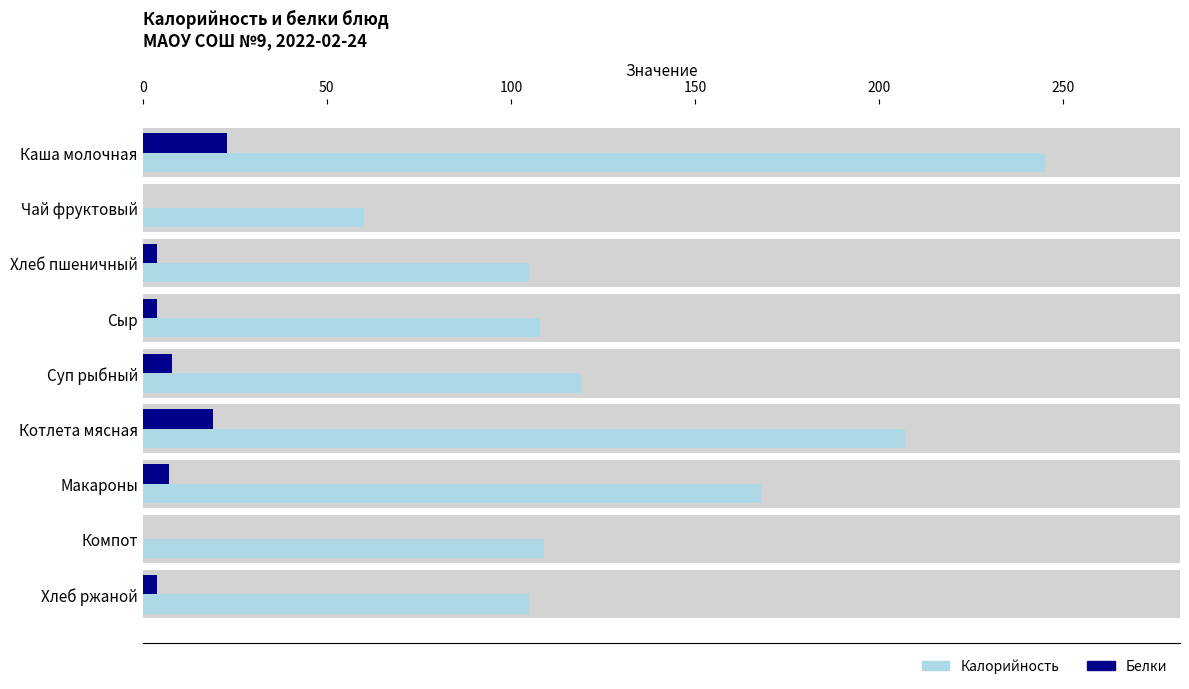

What is the greatest value displayed?

245